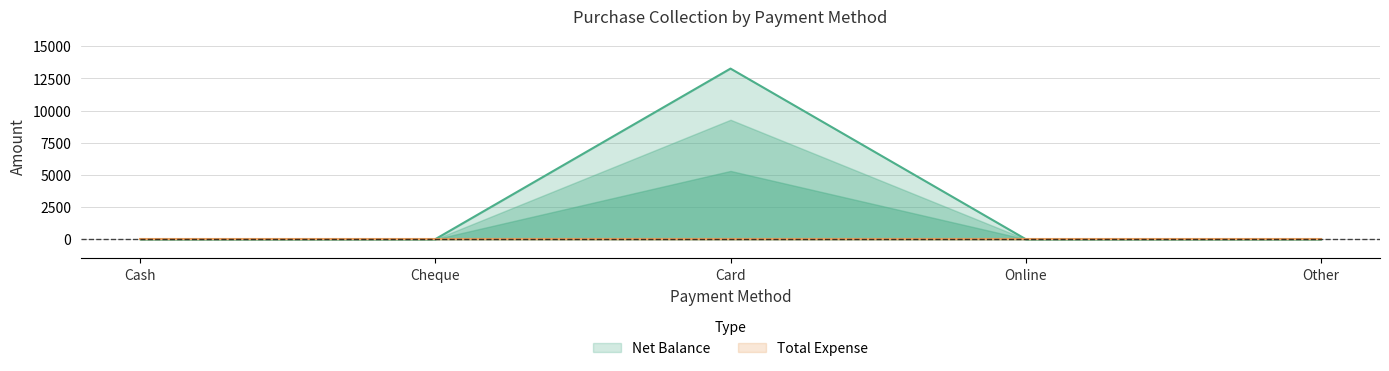

Is it true that the value at Card is 13260?

True